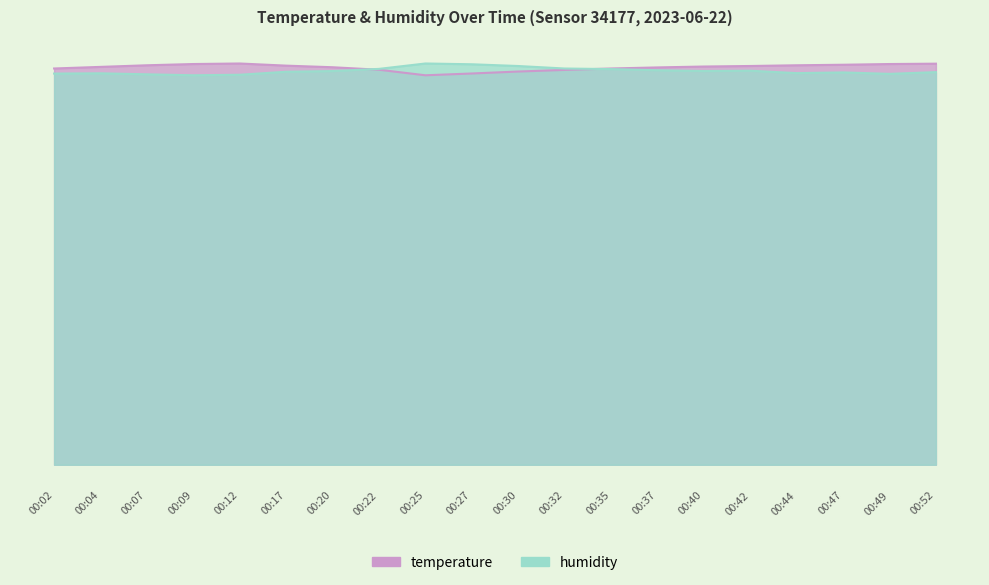

Which series ends up on top after the final intersection of temperature and humidity?

temperature